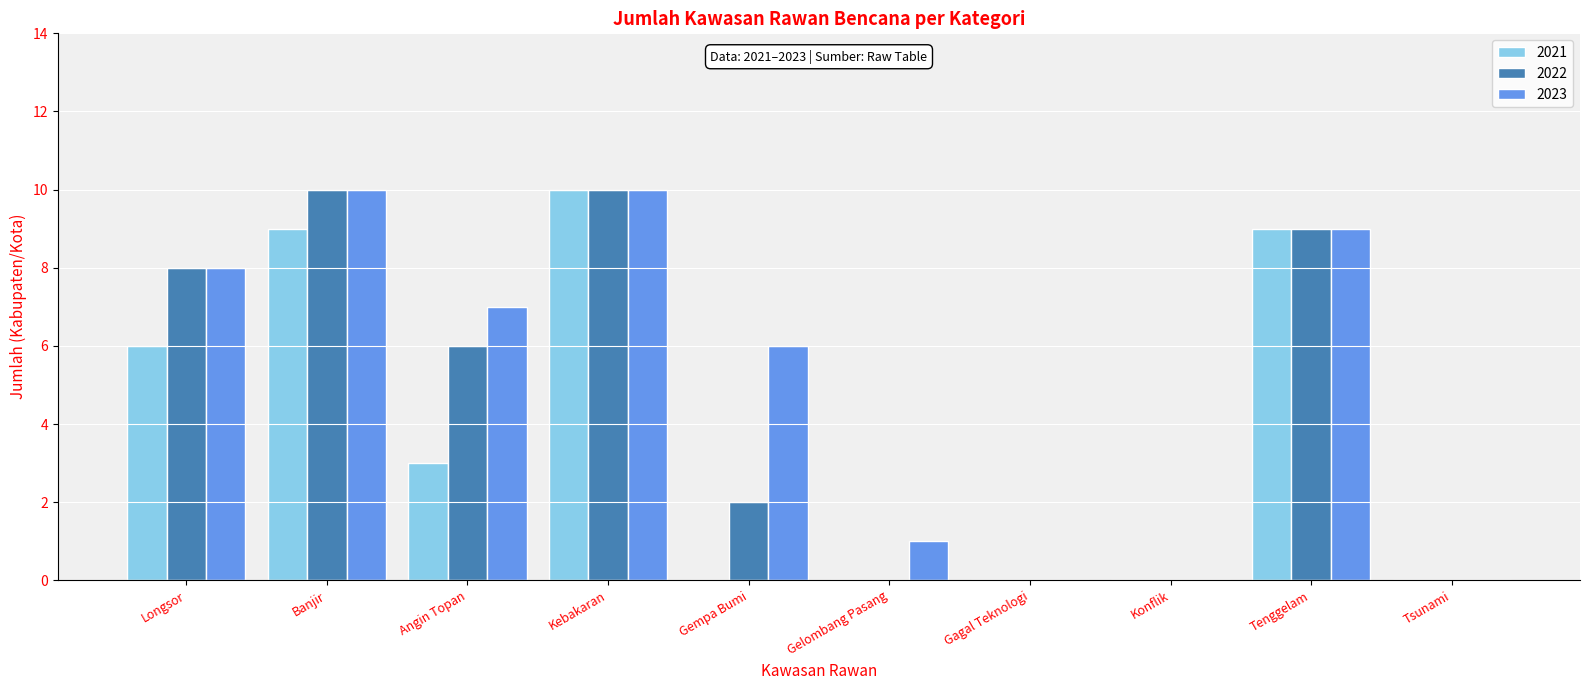

What are all the series names shown in the legend?

2021, 2022, 2023